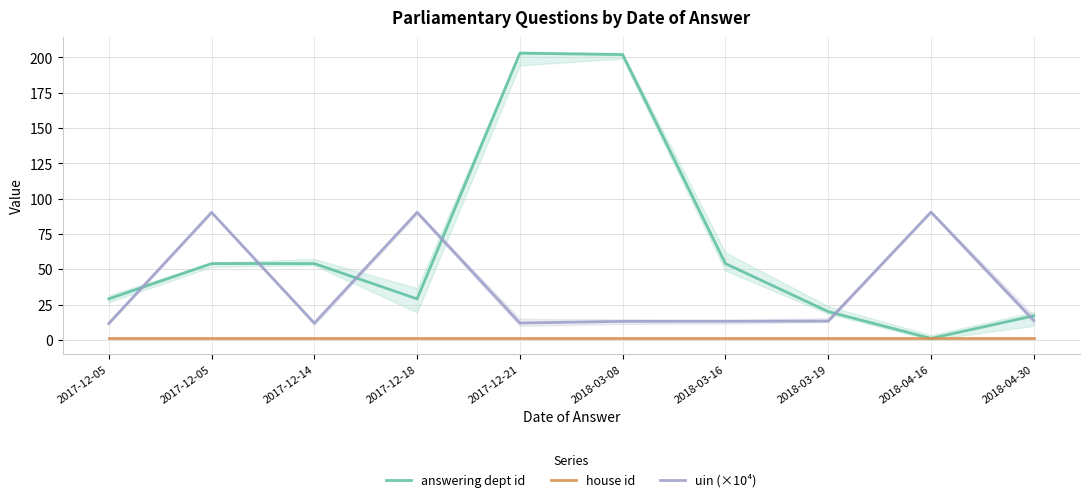

What is the sum of the uin (×10⁴) values at 2017-12-14 and 2017-12-21?

23.7